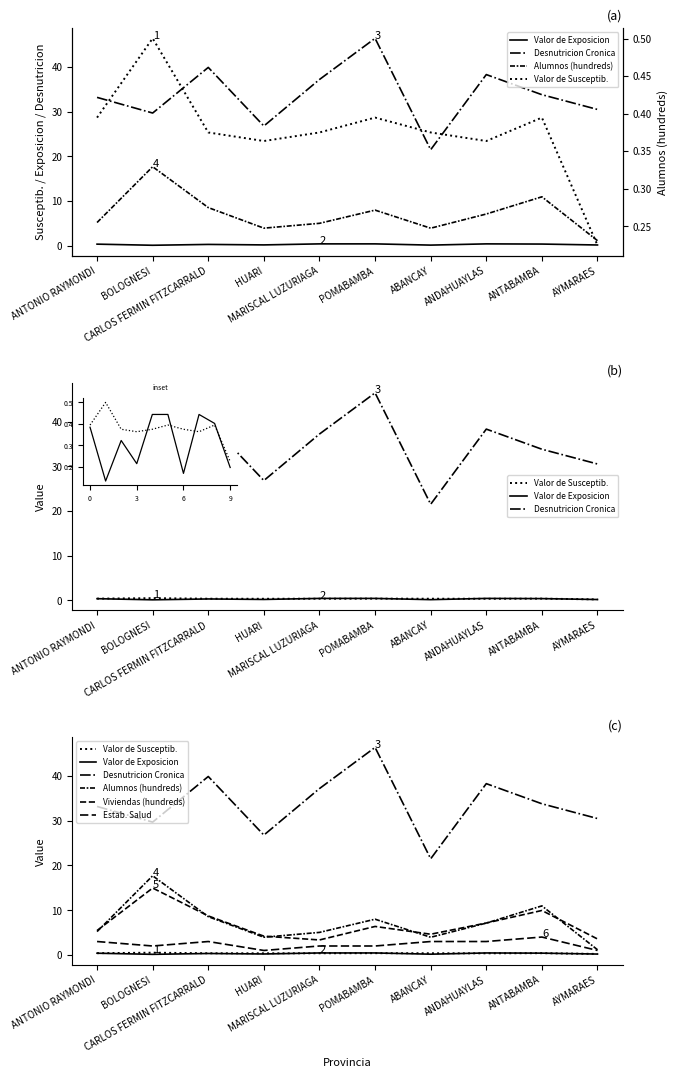

At how many categories does at least one series exceed 15?

10